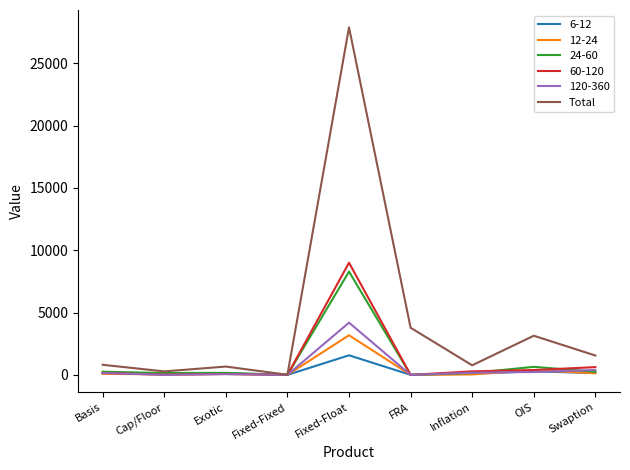

Is it true that 60-120 equals 3442 at Fixed-Fixed?

False